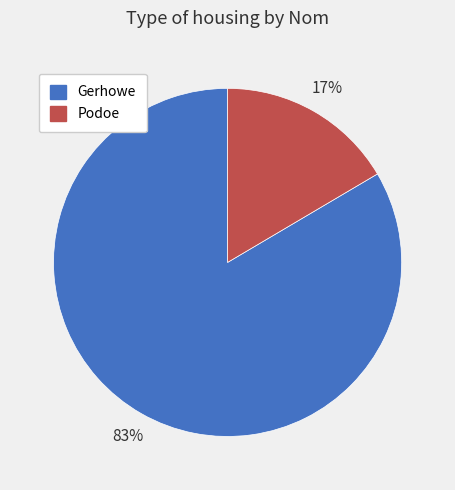

To the nearest percent, what is the combined percentage of Gerhowe and Podoe?

100%